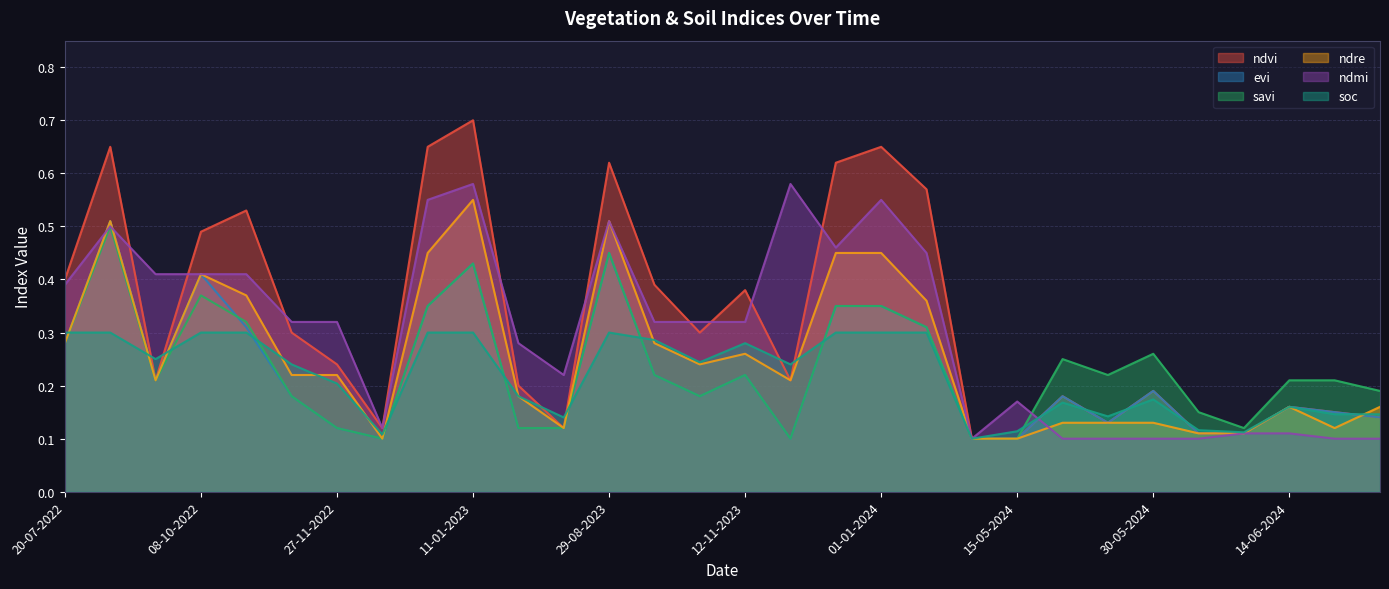

Reading left to right, list all the values displayed in this chart.

ndvi: 0.4	0.7	0.2	0.5	0.5	0.3	0.2	0.1	0.7	0.7	0.2	0.1	0.6	0.4	0.3	0.4	0.2	0.6	0.7	0.6	0.1	0.1	0.2	0.1	0.2	0.1	0.1	0.2	0.1	0.1
evi: 0.3	0.5	0.2	0.4	0.3	0.2	0.1	0.1	0.3	0.4	0.1	0.1	0.5	0.2	0.2	0.2	0.1	0.3	0.3	0.3	0.1	0.1	0.2	0.1	0.2	0.1	0.1	0.2	0.1	0.1
savi: 0.3	0.5	0.2	0.4	0.3	0.2	0.1	0.1	0.3	0.4	0.1	0.1	0.5	0.2	0.2	0.2	0.1	0.3	0.3	0.3	0.1	0.1	0.2	0.2	0.3	0.1	0.1	0.2	0.2	0.2
ndre: 0.3	0.5	0.2	0.4	0.4	0.2	0.2	0.1	0.5	0.6	0.2	0.1	0.5	0.3	0.2	0.3	0.2	0.5	0.5	0.4	0.1	0.1	0.1	0.1	0.1	0.1	0.1	0.2	0.1	0.2
ndmi: 0.4	0.5	0.4	0.4	0.4	0.3	0.3	0.1	0.6	0.6	0.3	0.2	0.5	0.3	0.3	0.3	0.6	0.5	0.6	0.5	0.1	0.2	0.1	0.1	0.1	0.1	0.1	0.1	0.1	0.1
soc: 0.3	0.3	0.2	0.3	0.3	0.2	0.2	0.1	0.3	0.3	0.2	0.1	0.3	0.3	0.2	0.3	0.2	0.3	0.3	0.3	0.1	0.1	0.2	0.1	0.2	0.1	0.1	0.2	0.1	0.1